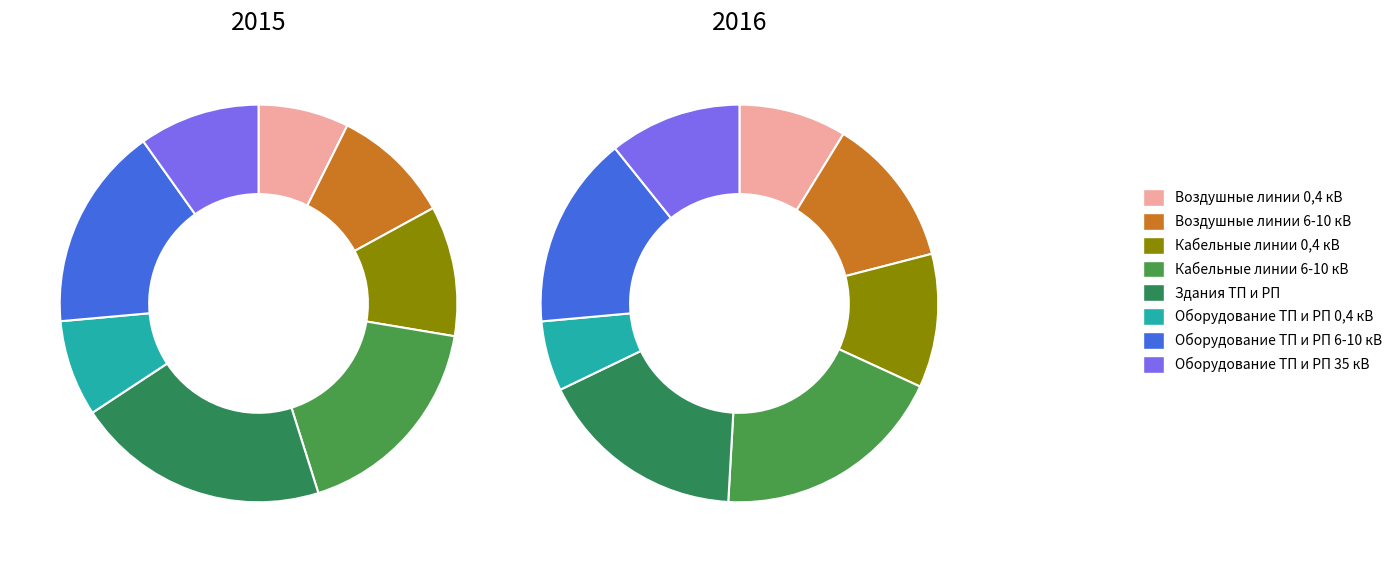

The Здания ТП и РП slice represents 17% of the pie. True or false?

True